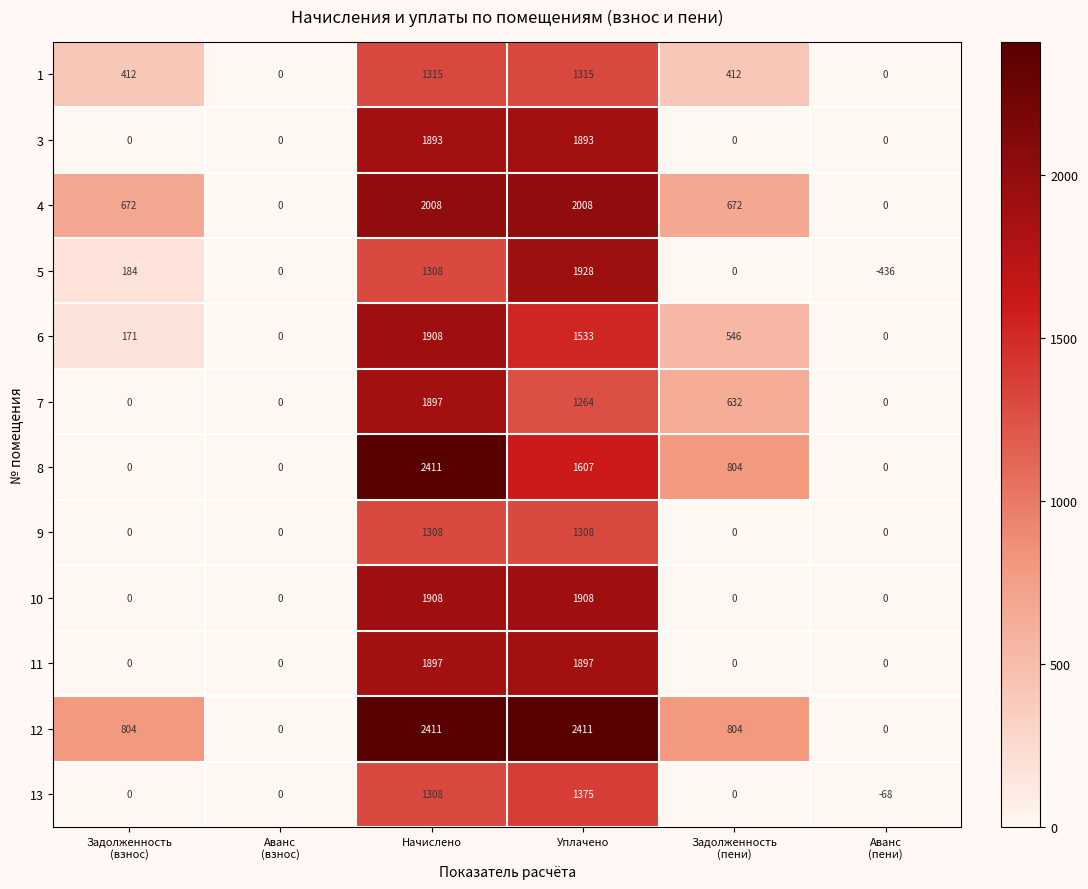

Count the number of data series in this chart.

12